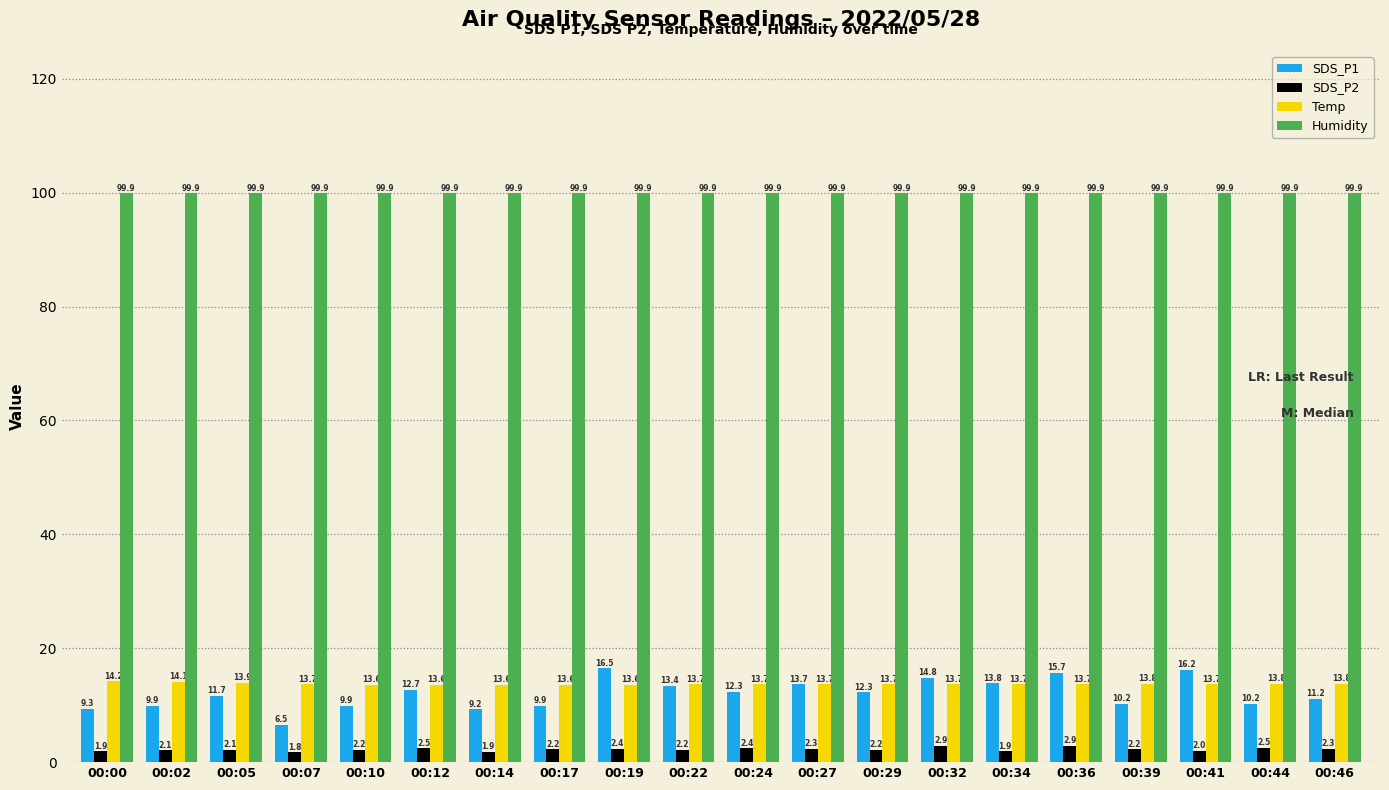

What is the minimum value for SDS_P1?

6.5